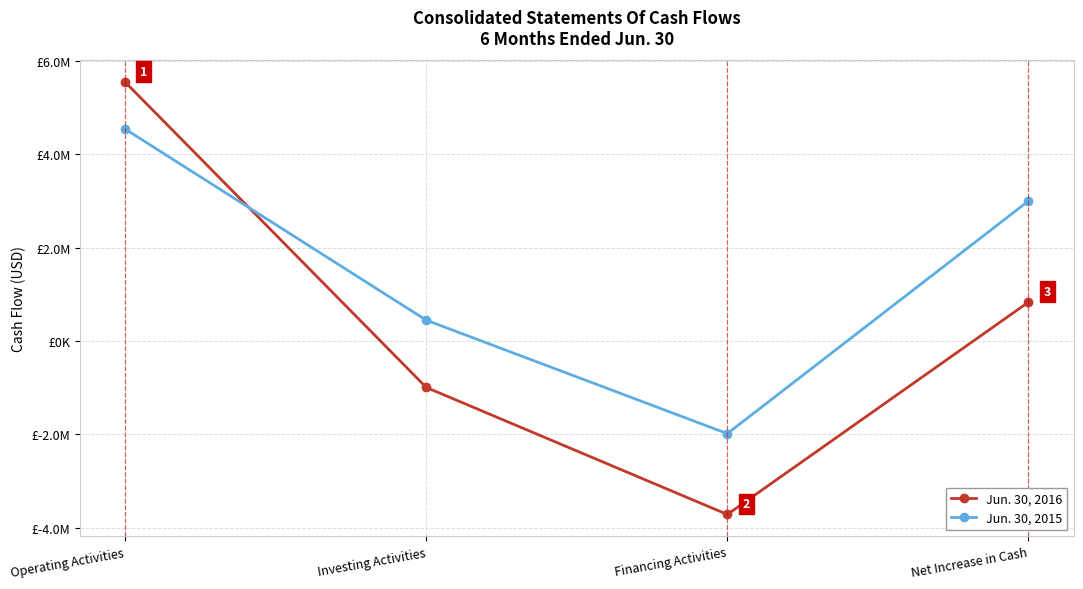

True or false: Jun. 30, 2015 and Jun. 30, 2016 intersect in this chart.

True